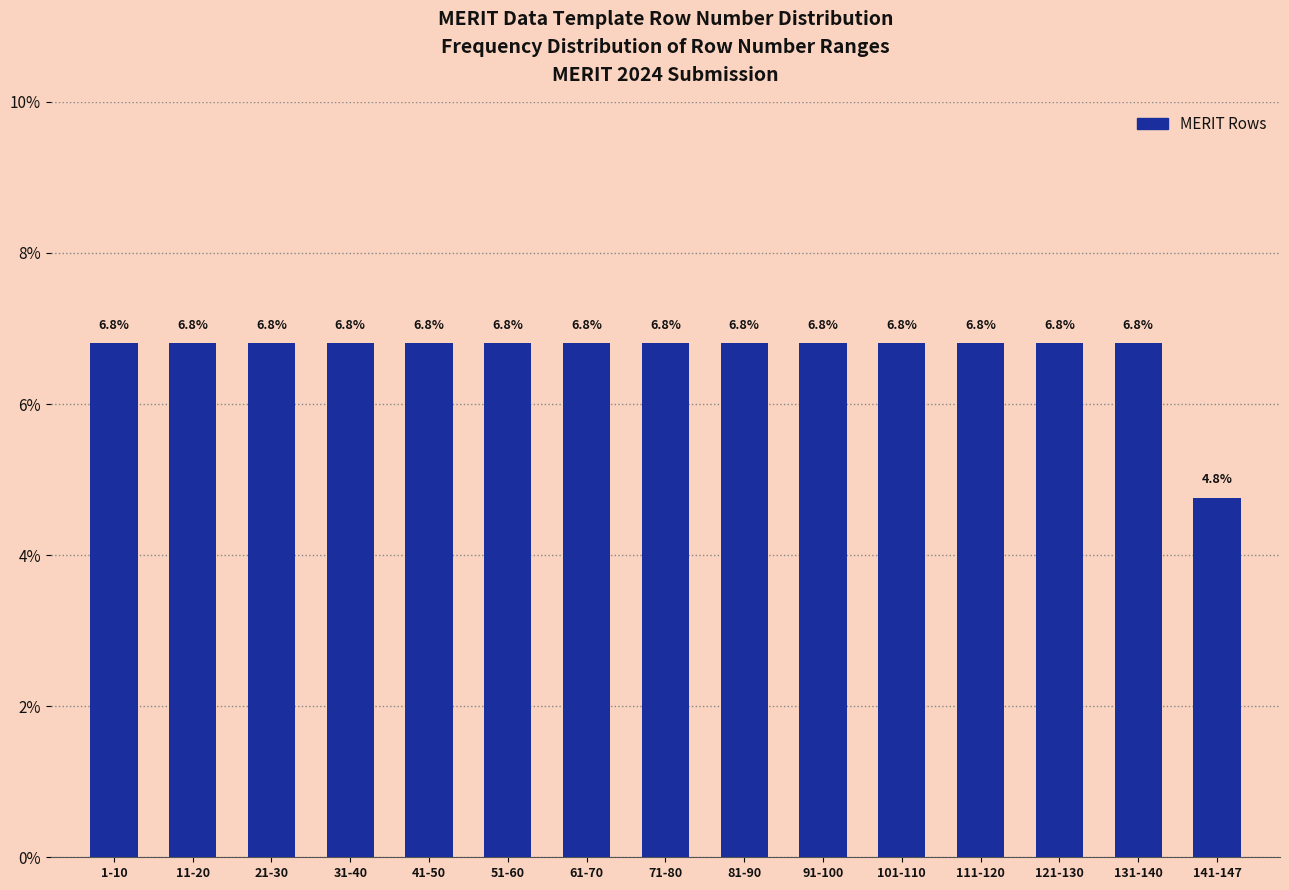

Reading left to right, what are all the values shown in this chart?

6.8	6.8	6.8	6.8	6.8	6.8	6.8	6.8	6.8	6.8	6.8	6.8	6.8	6.8	4.8